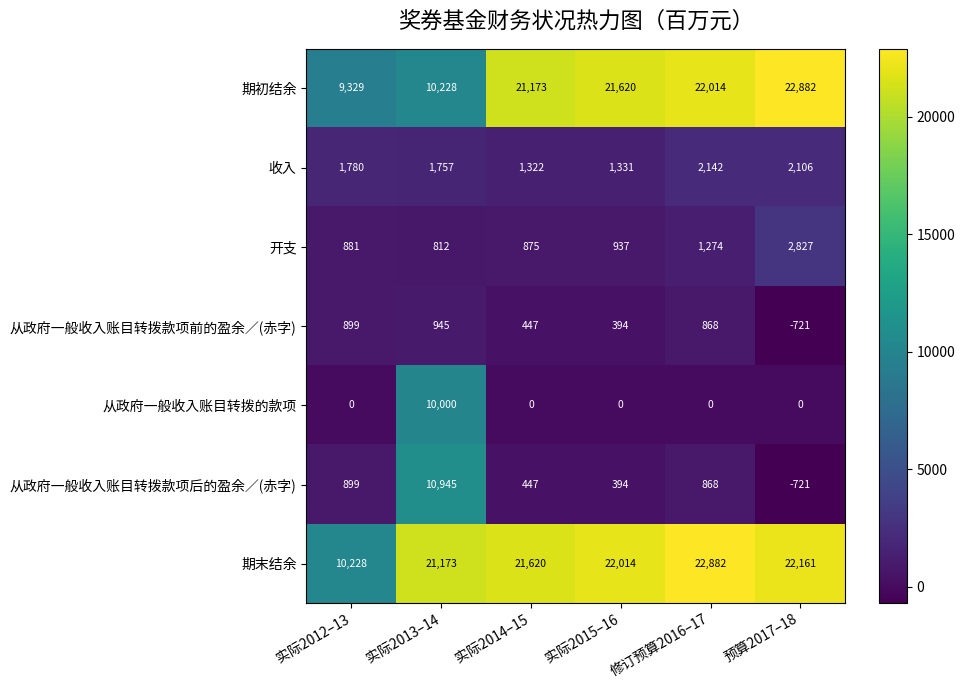

Which series has the widest spread of values?

期初结余